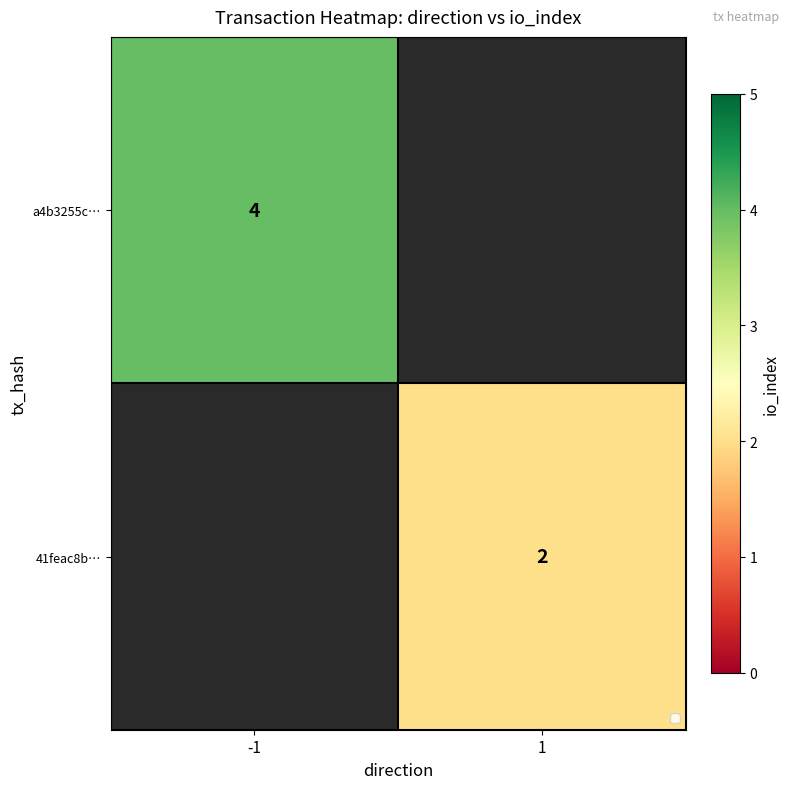

At how many categories does at least one series exceed 3?

1